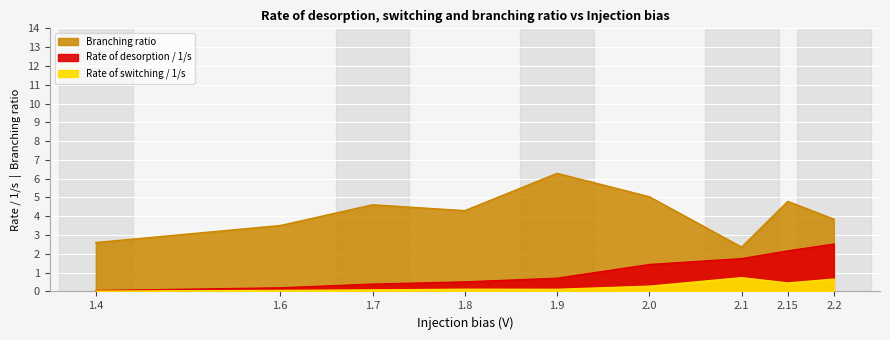

What is the highest value of the Branching ratio series?

6.3